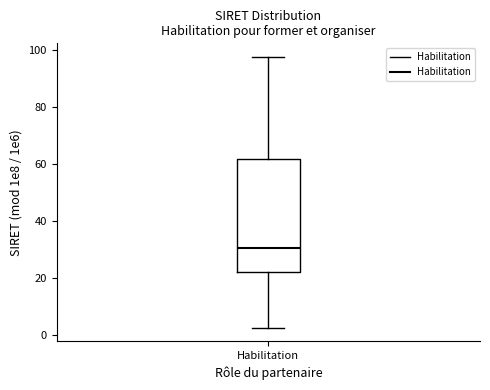

Where is the upper edge of the box for Habilitation on the y-axis? The values are not printed on the chart, so give them approximately, as read against the axis.

62